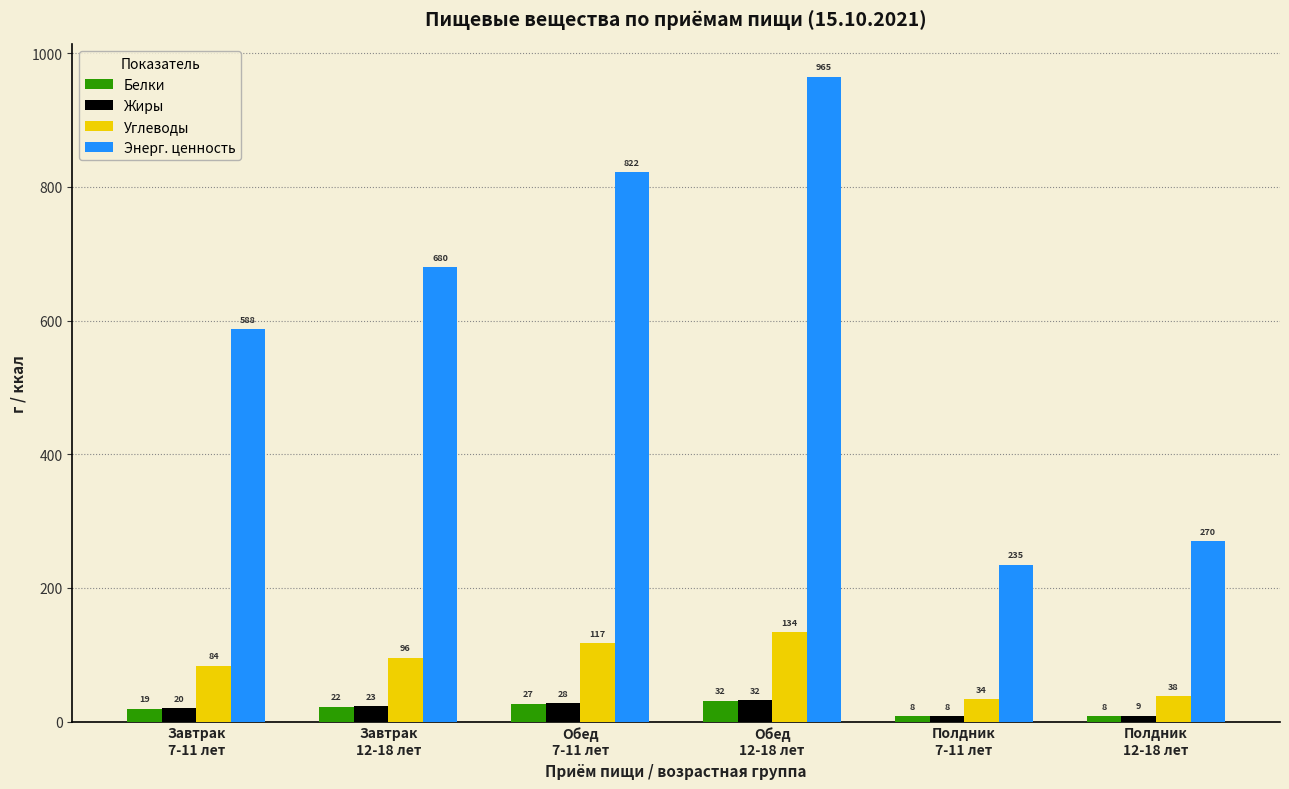

Which series has the largest total across all categories?

Энерг. ценность